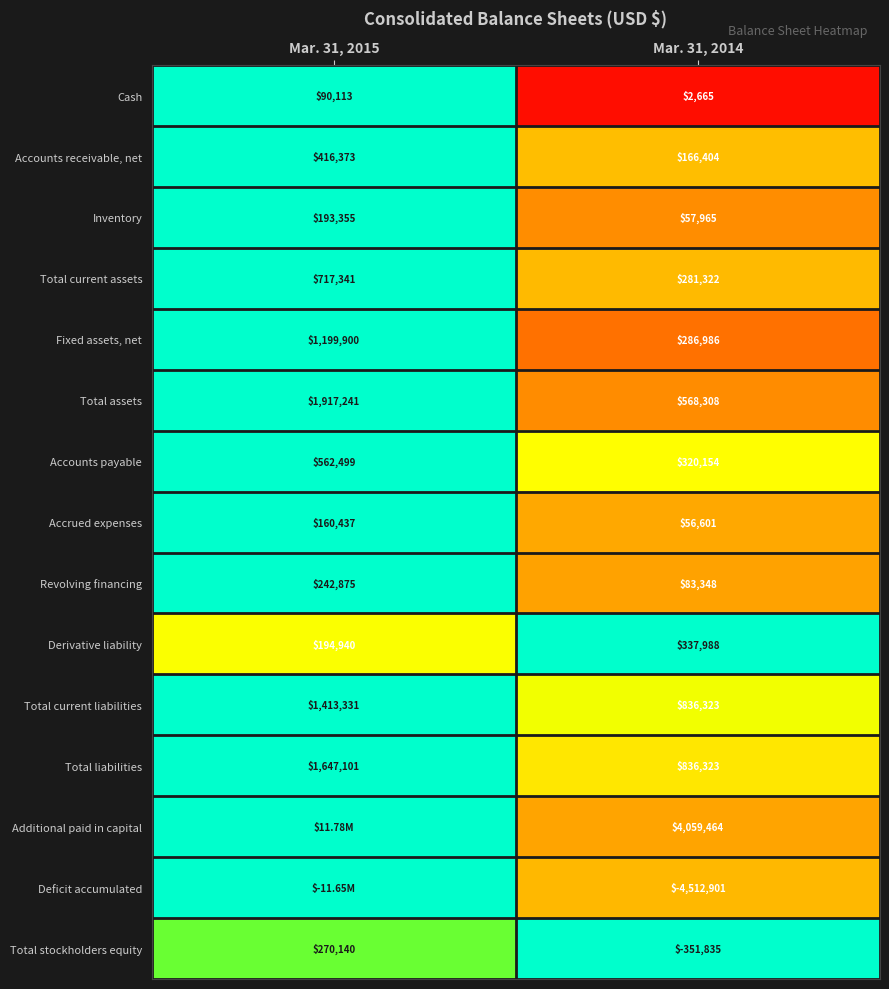

What is the difference between the Derivative liability values at Mar. 31, 2015 and Mar. 31, 2014?

143048